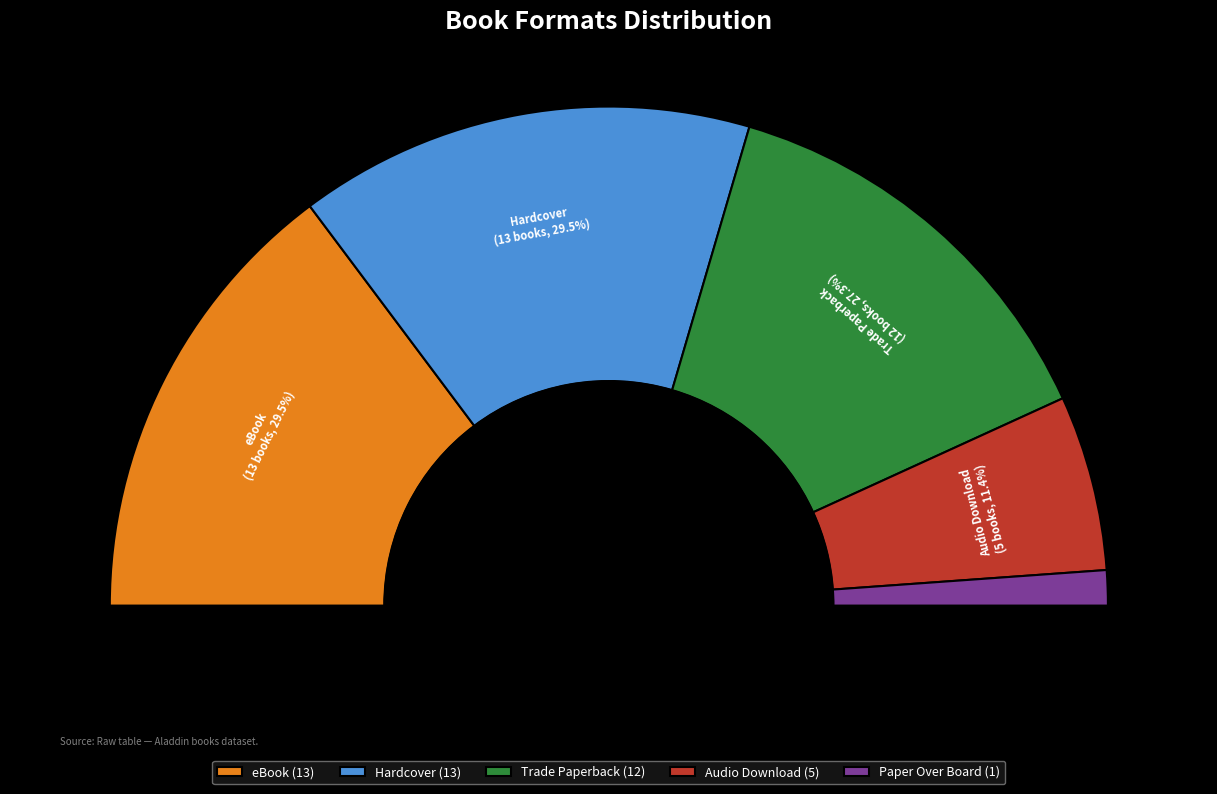

Is it true that eBook is 35% of the pie?

False